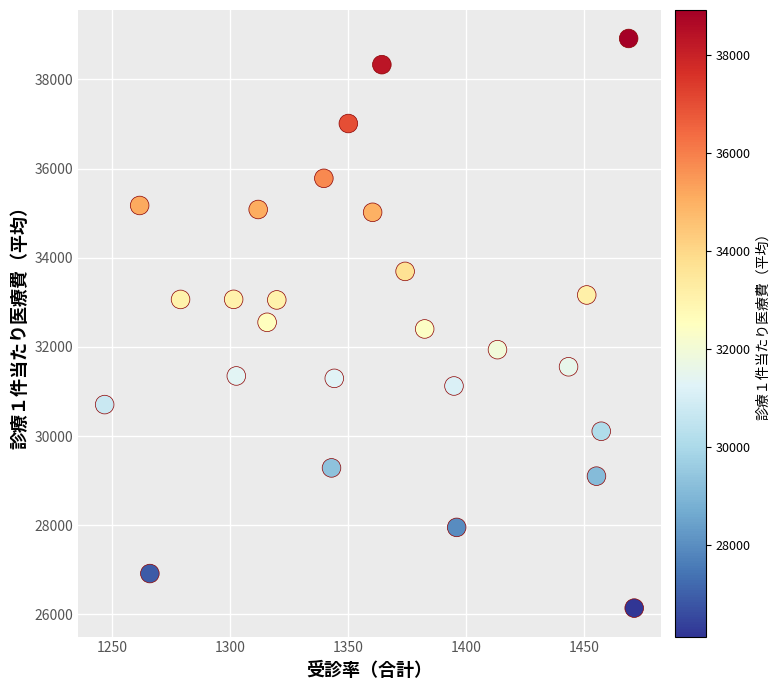

What is the range of Y values (max minus min)?

12774